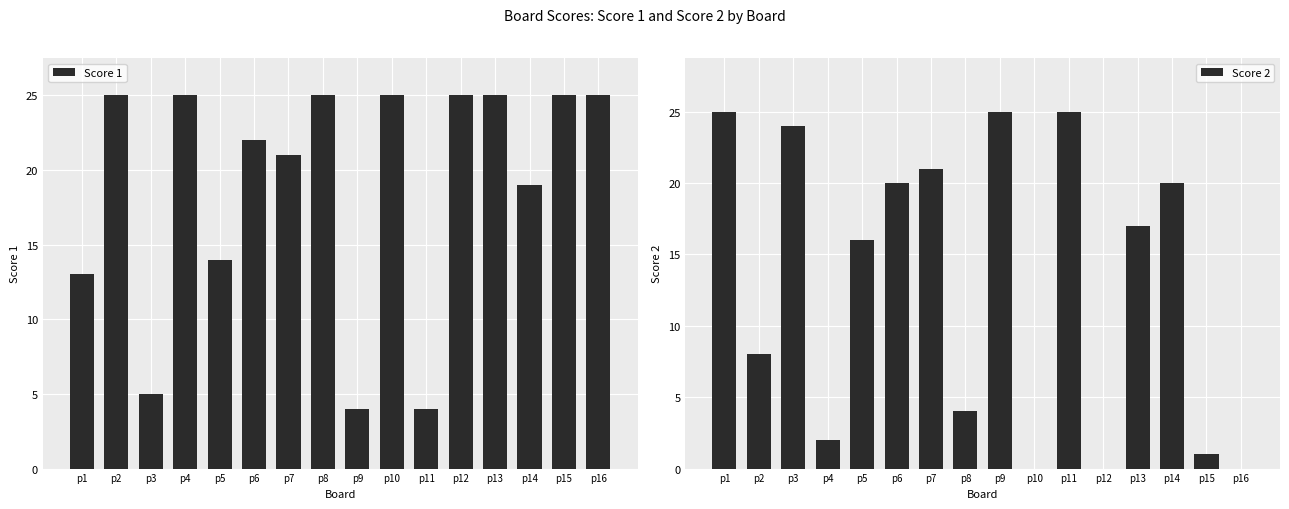

The Score 2 series shows 25 at p11. True or false?

True